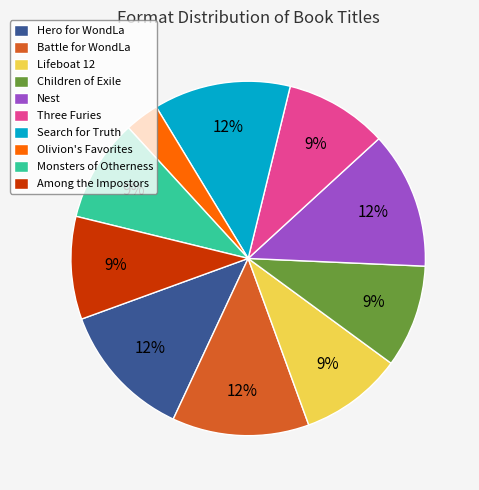

Which slice is the smallest?

Olivion's Favorites